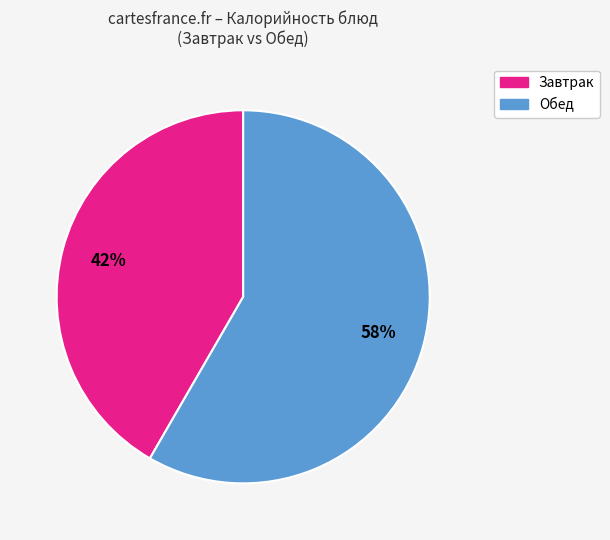

Do Обед and Завтрак together represent more than half of the pie?

Yes